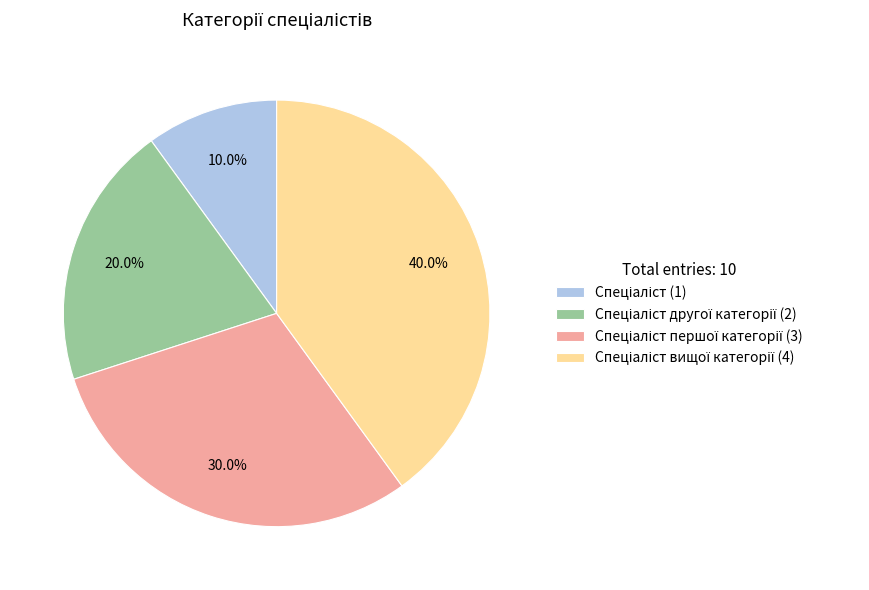

How many slices are in this pie chart?

4